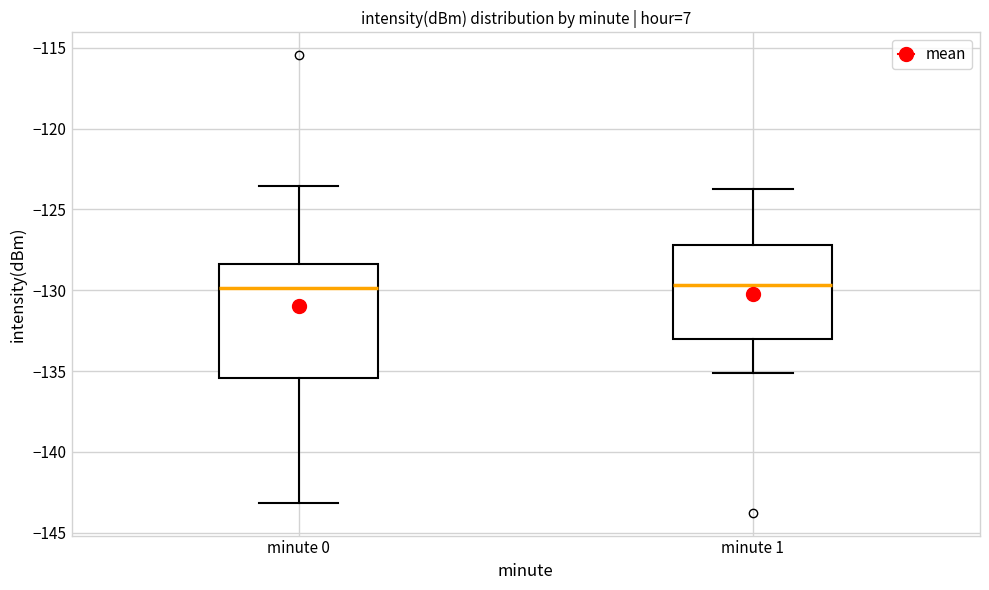

Reading left to right, read every box against the y-axis: the position of its median line, the range the box covers, and the ends of its whiskers. The values are not printed on the chart, so give them approximately, as read against the axis.

minute 0: median -130.0, box -135.5 to -128.5, whiskers -143.0 to -123.5
minute 1: median -129.5, box -133.0 to -127.0, whiskers -135.0 to -124.0